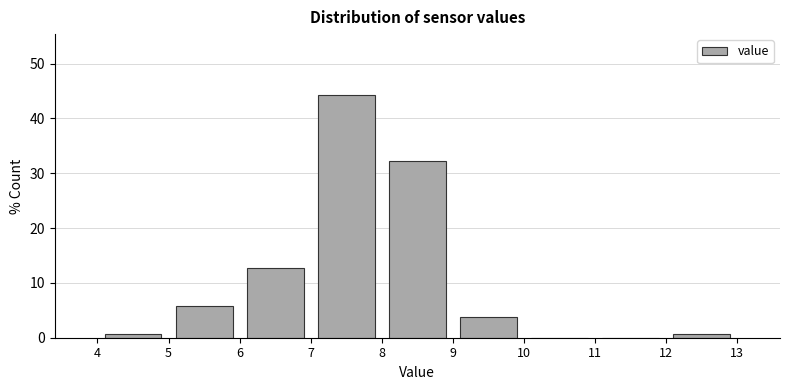

What is the height of the bar covering 9 to 10 on the x-axis? The values are not printed on the chart, so give them approximately, as read against the axis.

4